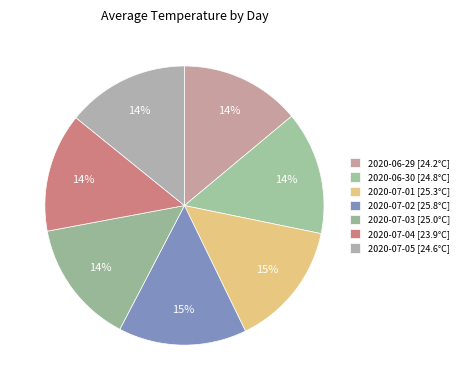

Does 2020-06-30 represent more than half of the total?

No